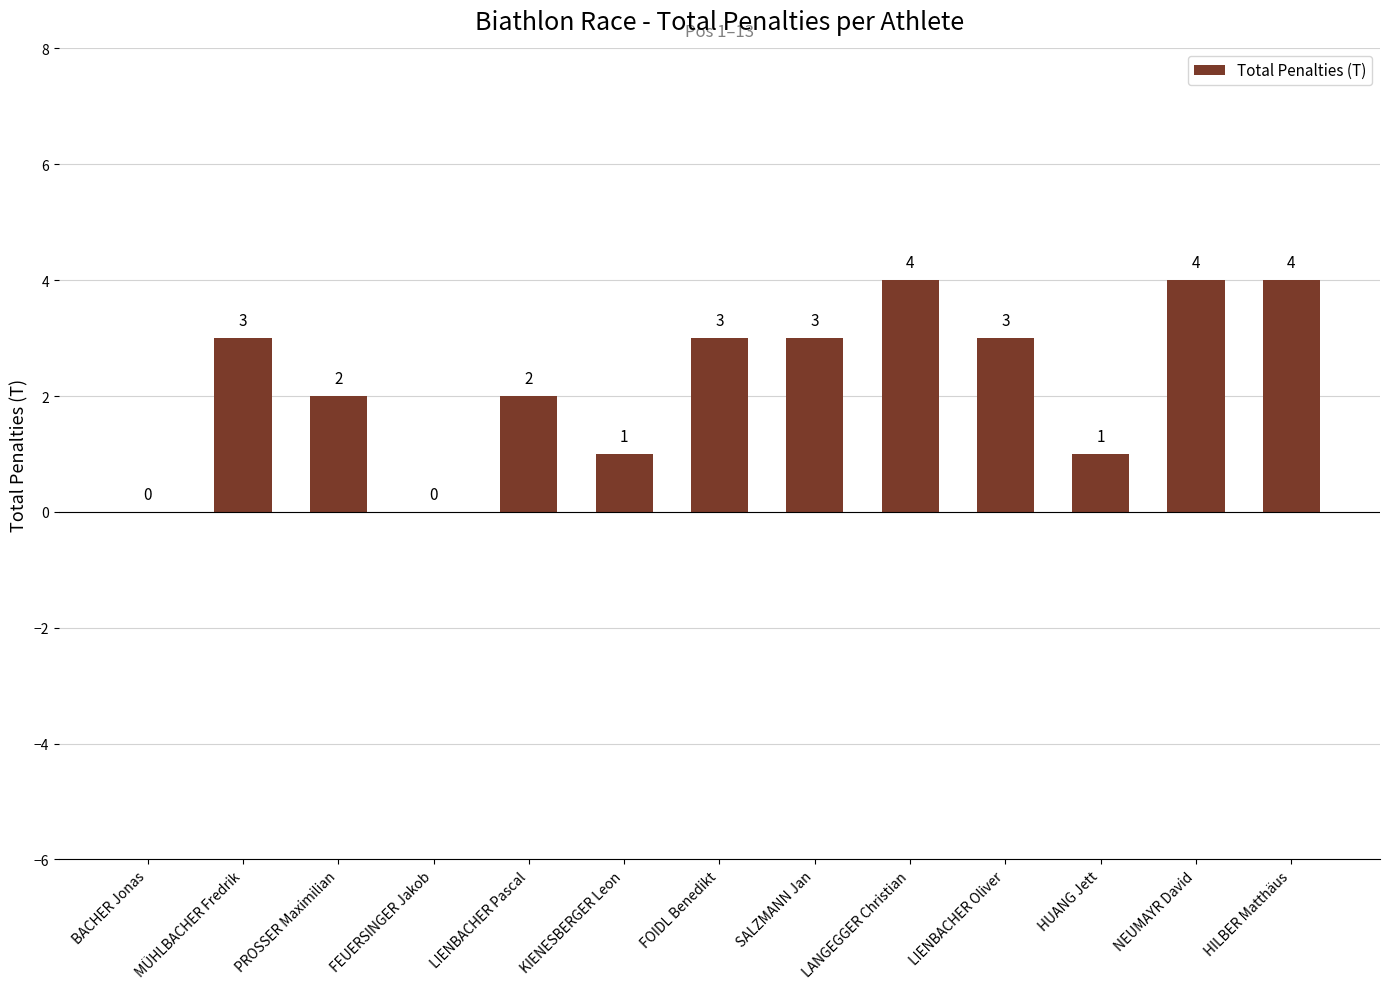

Read the value at LANGEGGER Christian.

4